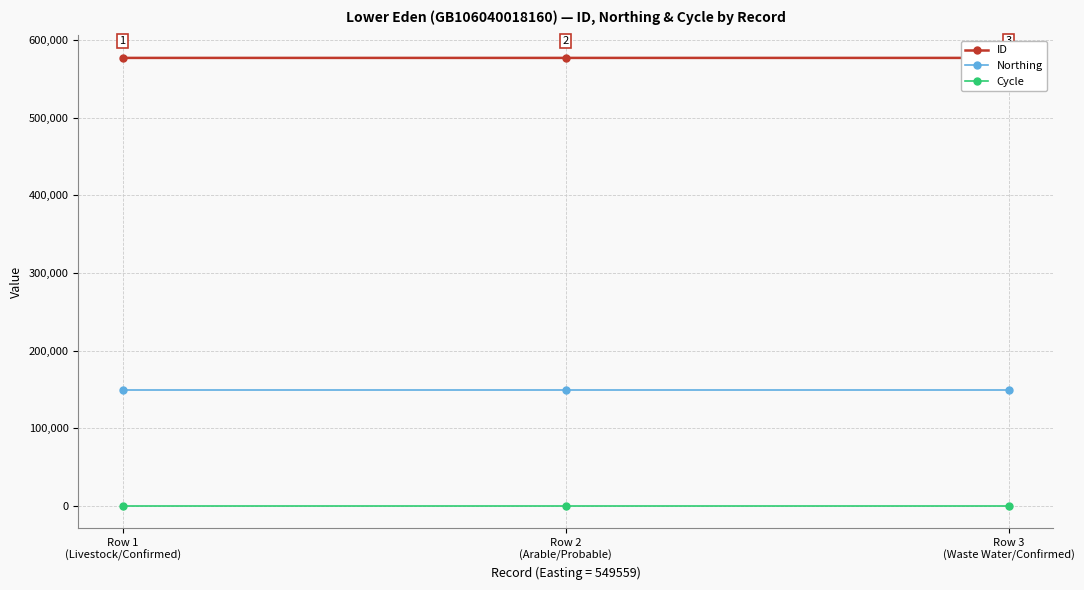

What is the label of the 3rd point from the right?

Row 1
(Livestock/Confirmed)